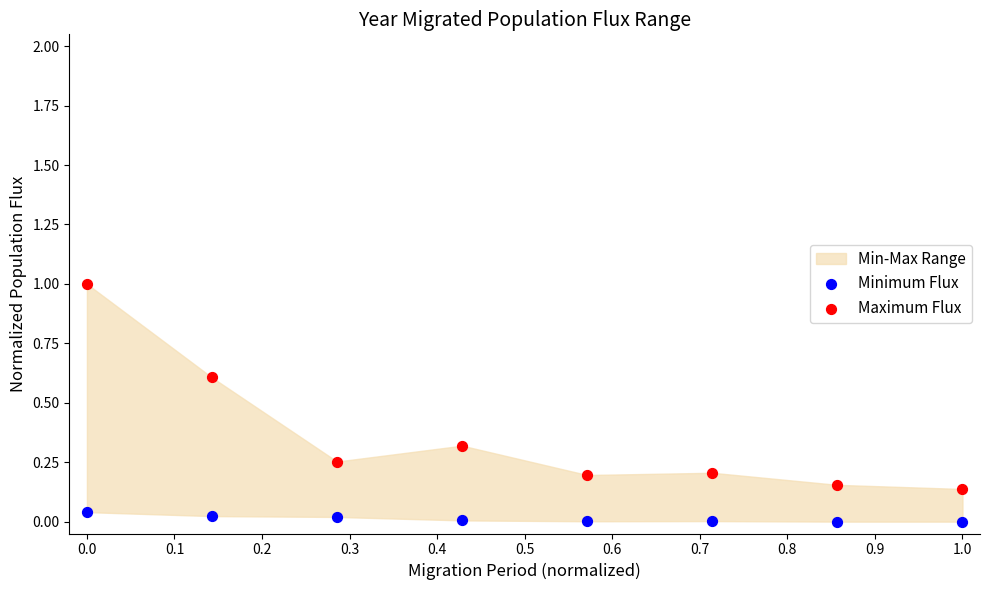

Across all data points, what is the range of X values (max minus min)?

1.0